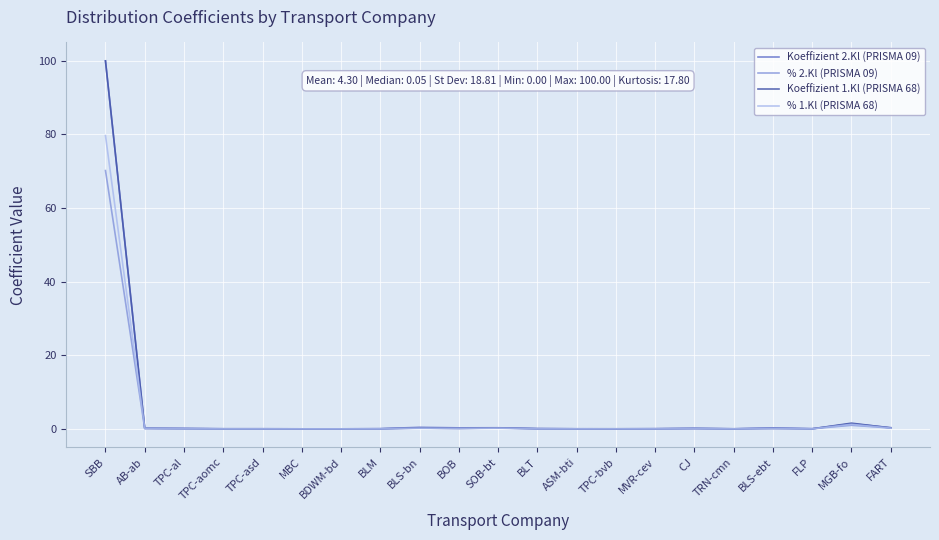

What is the total value across all series at SBB?

349.9